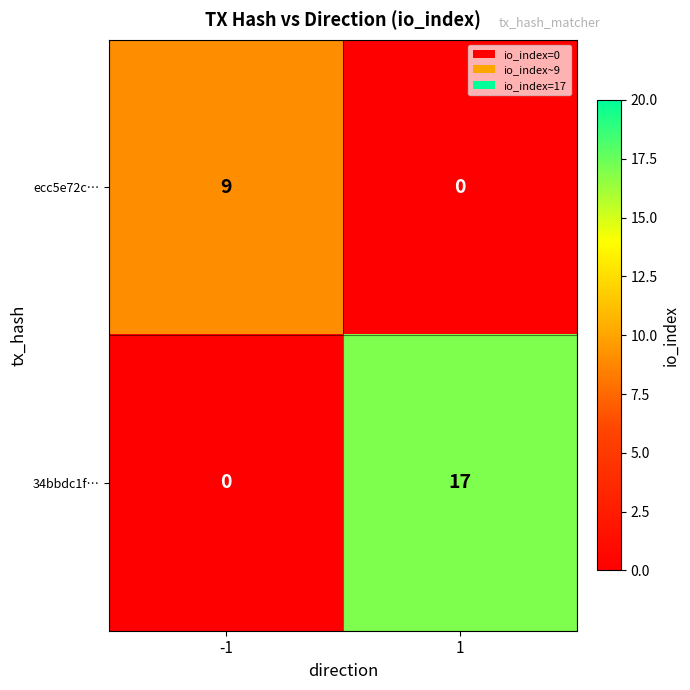

How many data points in 34bbdc1f… are less than 17?

1